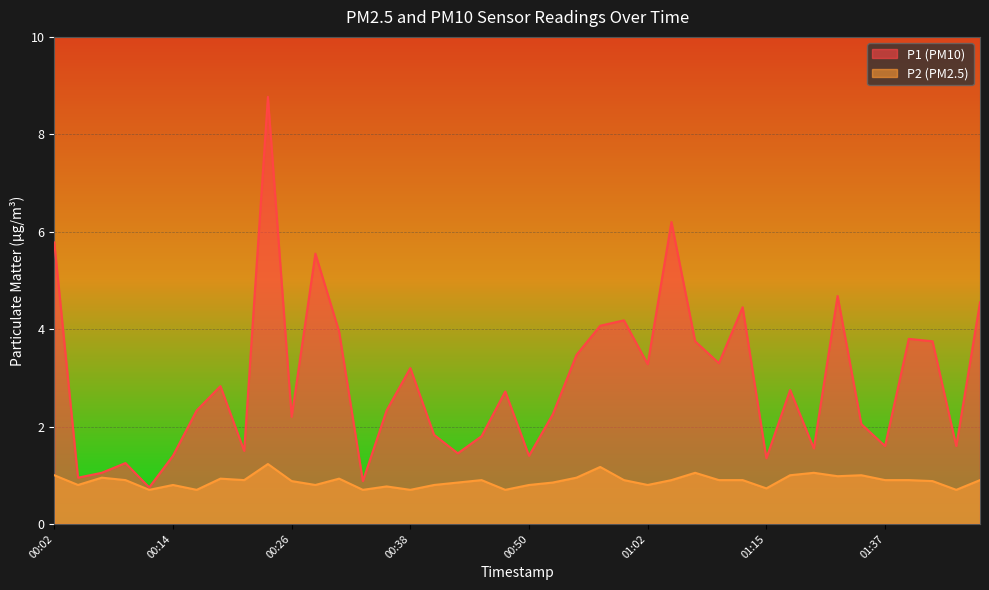

Does the chart display data point markers on the line(s)?

No